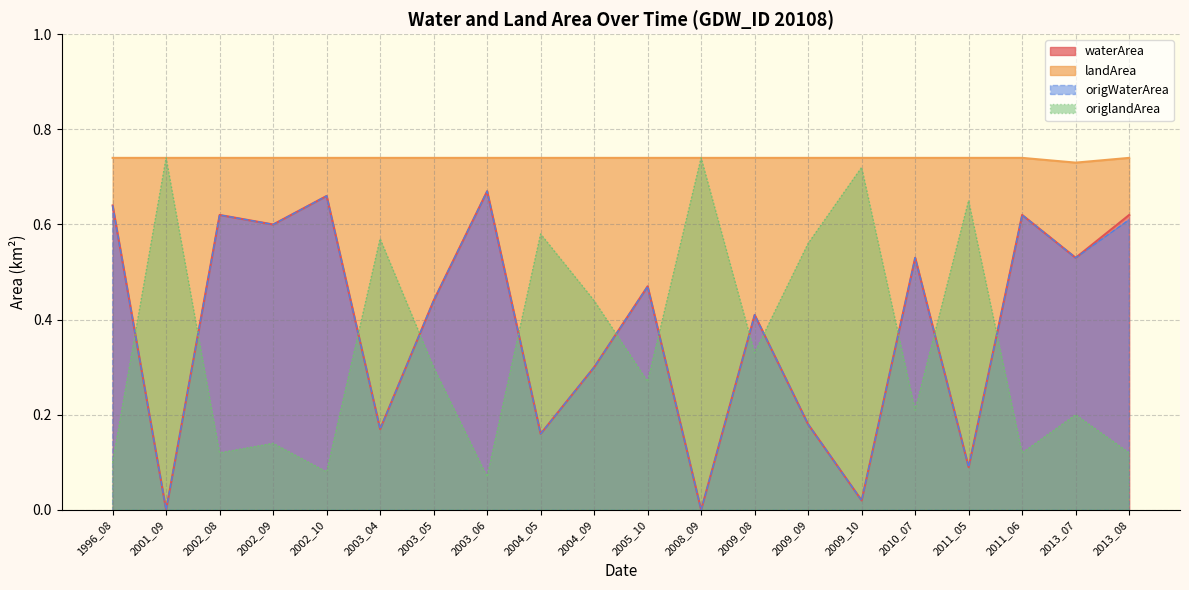

What is the value of the origWaterArea point at the 13th from the left?

0.4